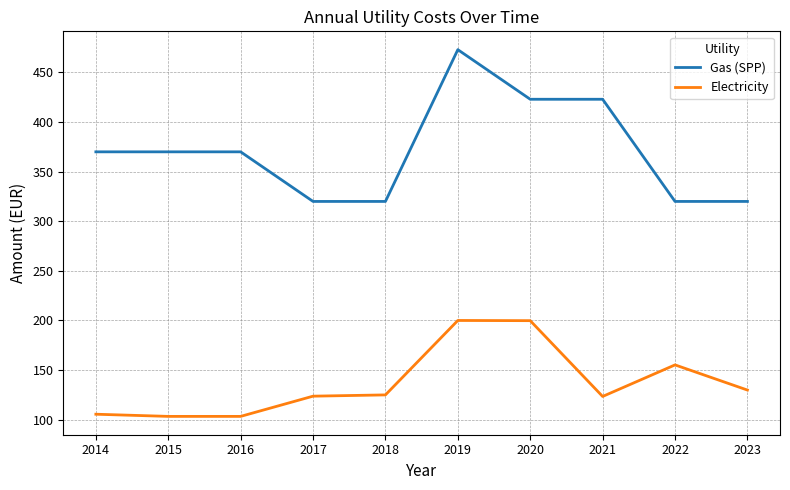

What is the approximate value of Gas (SPP) at 2020?

423.0